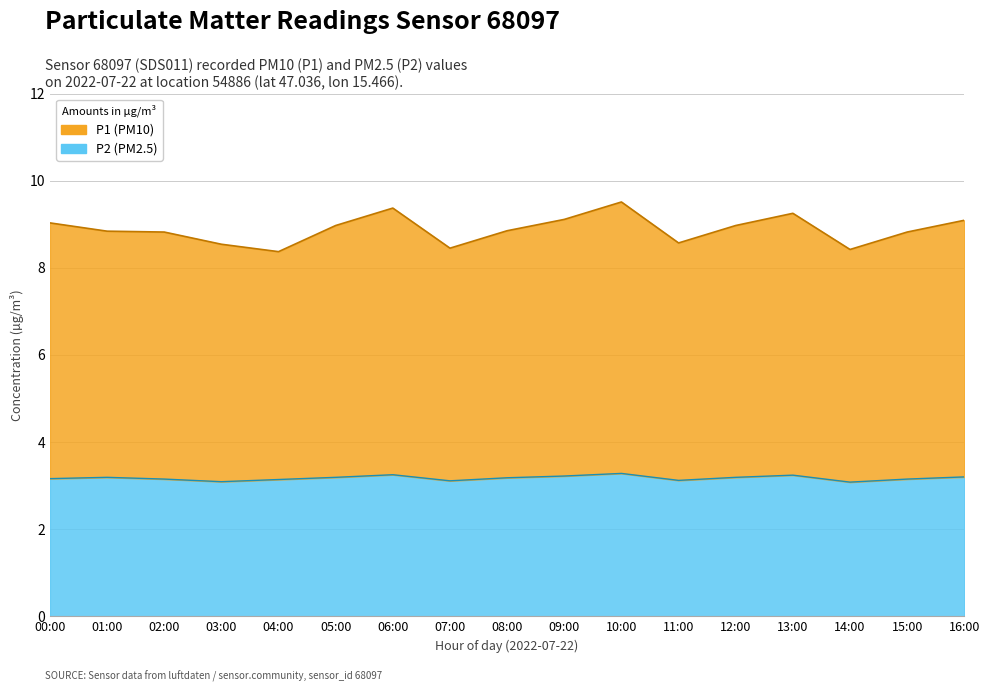

What is the label of the 4th point from the left?

03:00